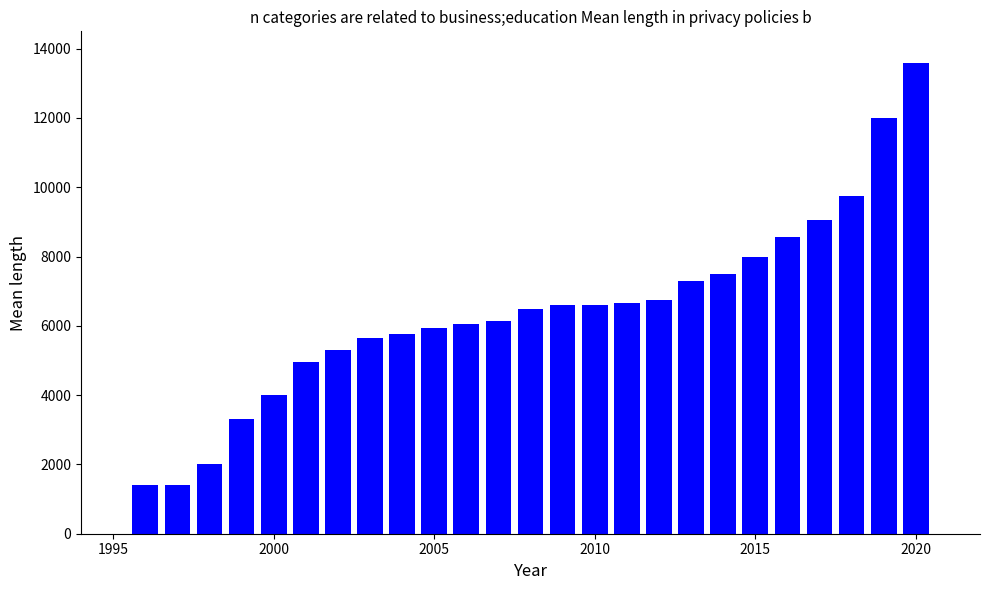

What is the average value?

6430